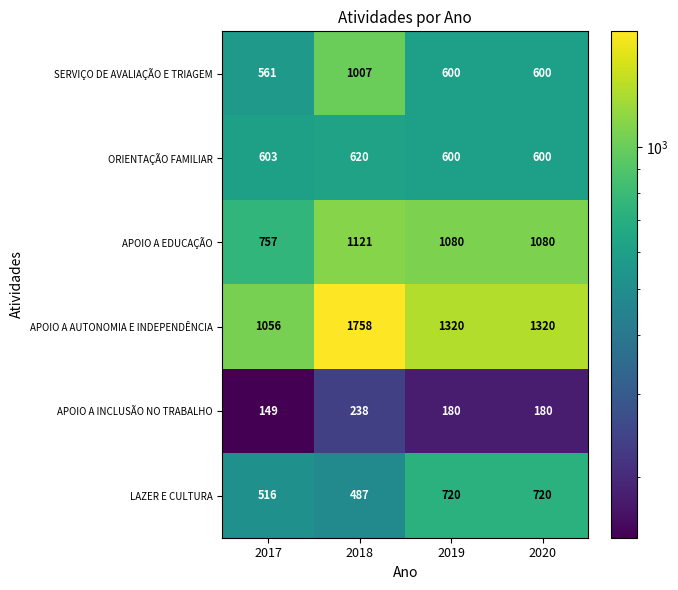

What is the difference between the maximum and second lowest values in the APOIO A AUTONOMIA E INDEPENDÊNCIA series?

438